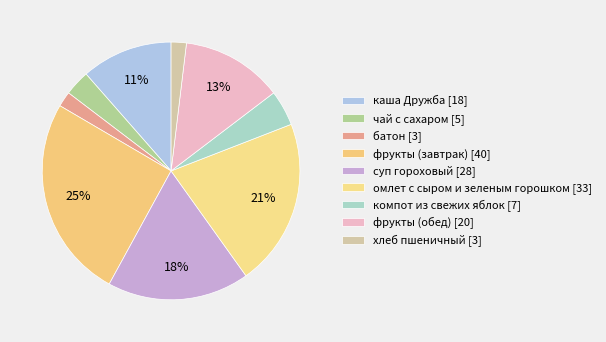

How many slices are in this pie chart?

9